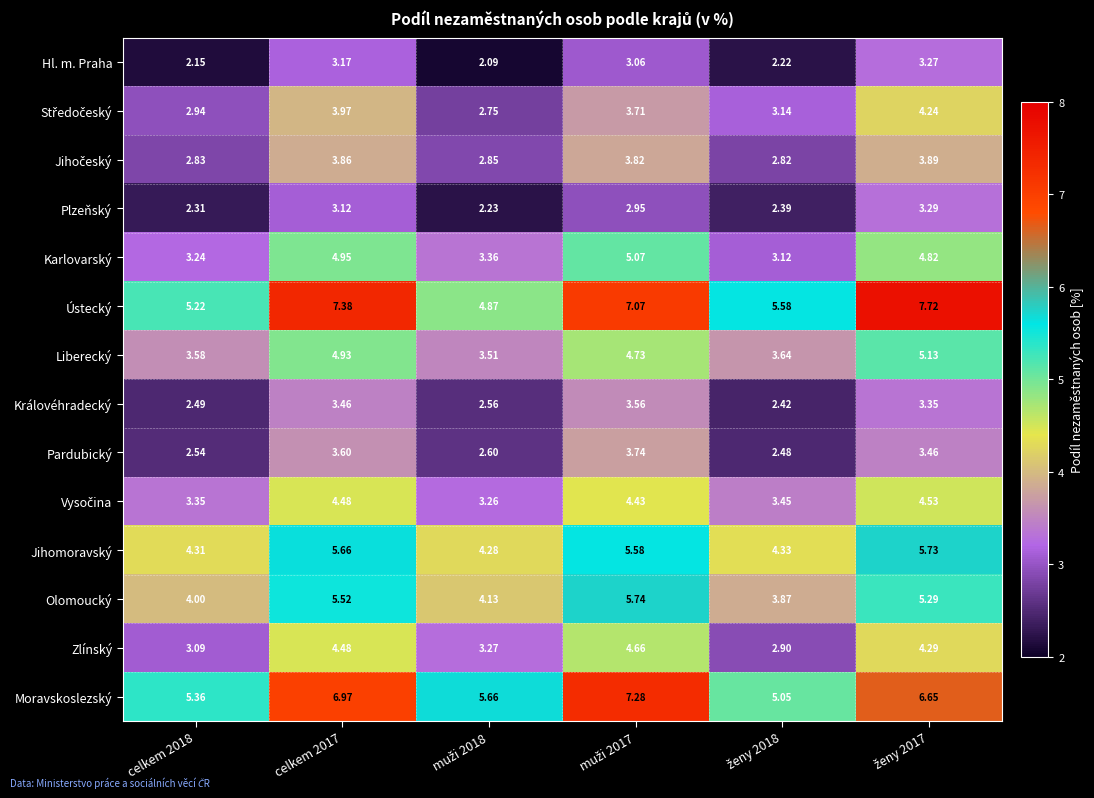

What is the maximum value shown in the chart?

7.7